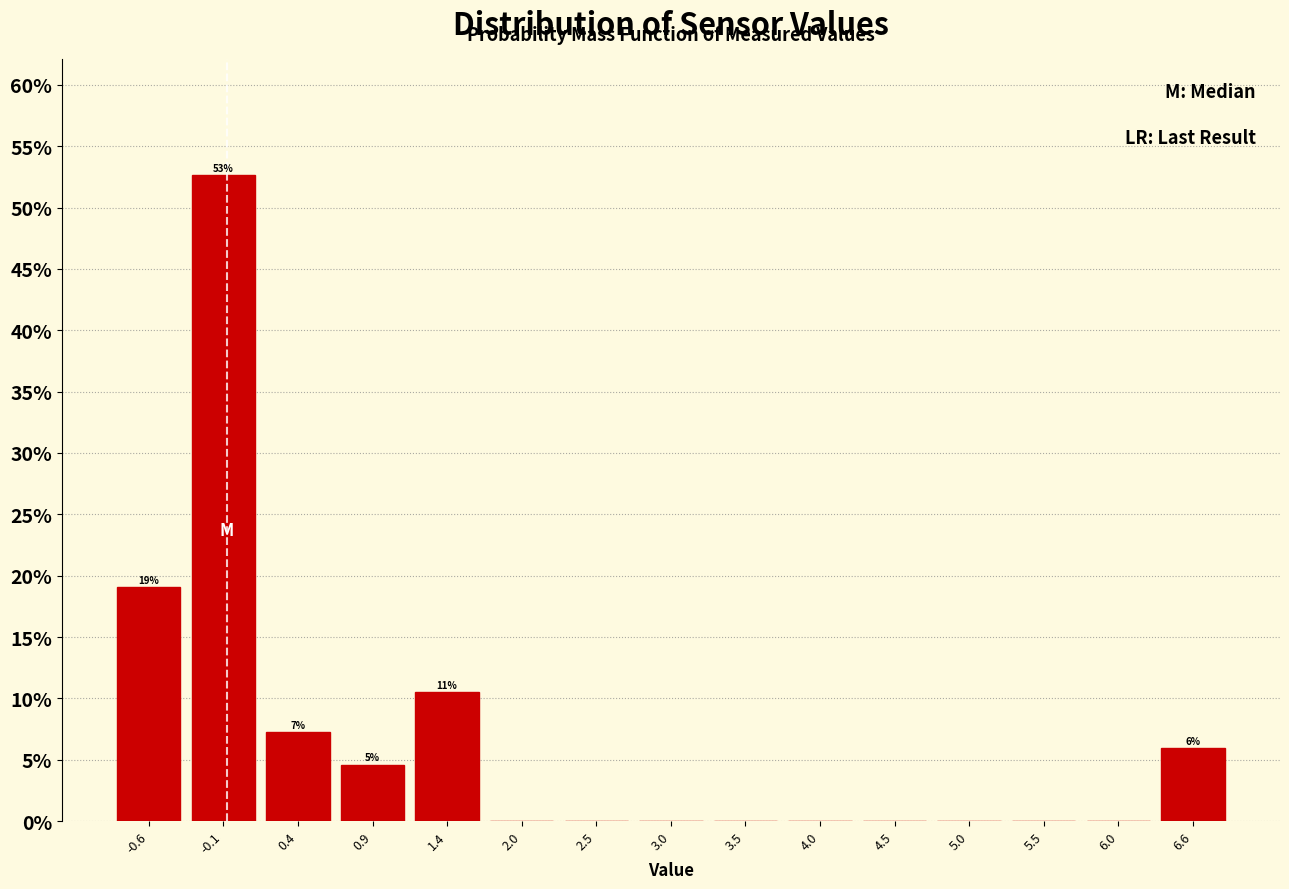

Over which range of the x-axis is the bar tallest?

-0.3 to 0.2